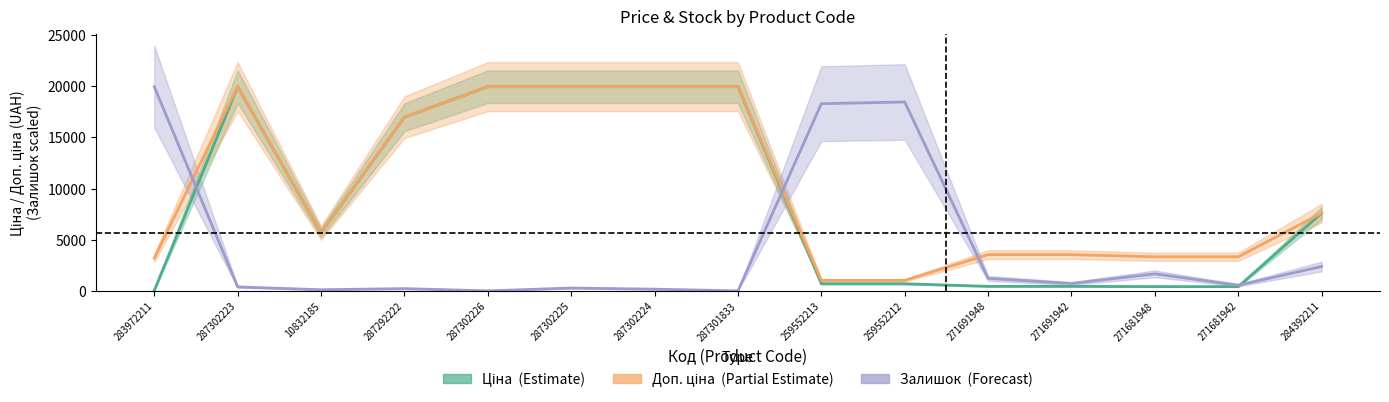

What is the sum of all Доп. ціна values?

149076.6